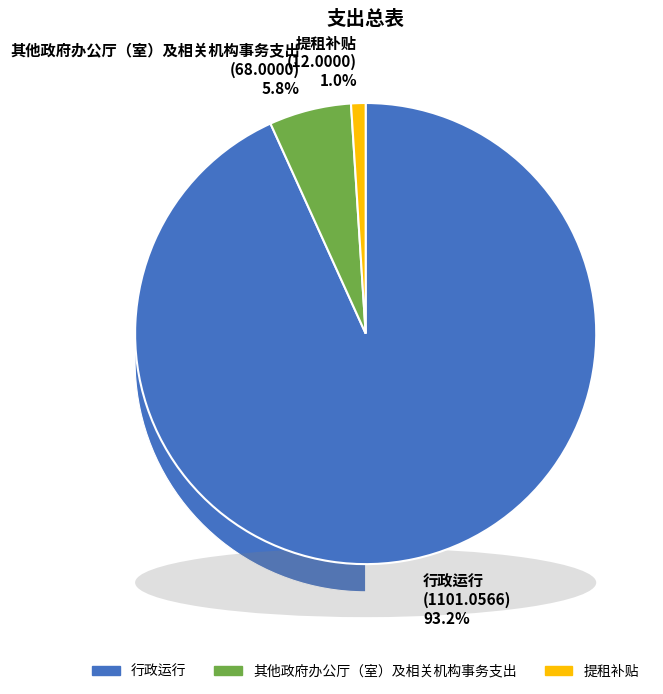

What is the smallest slice in the pie chart?

提租补贴